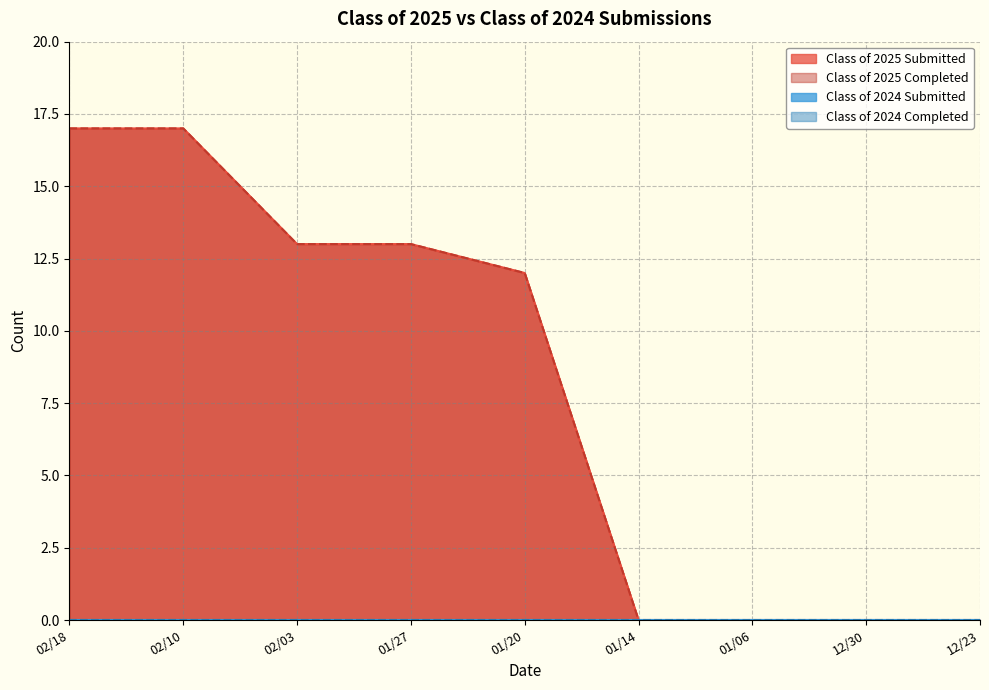

At which label does Class of 2025 Completed first exceed 12?

02/18